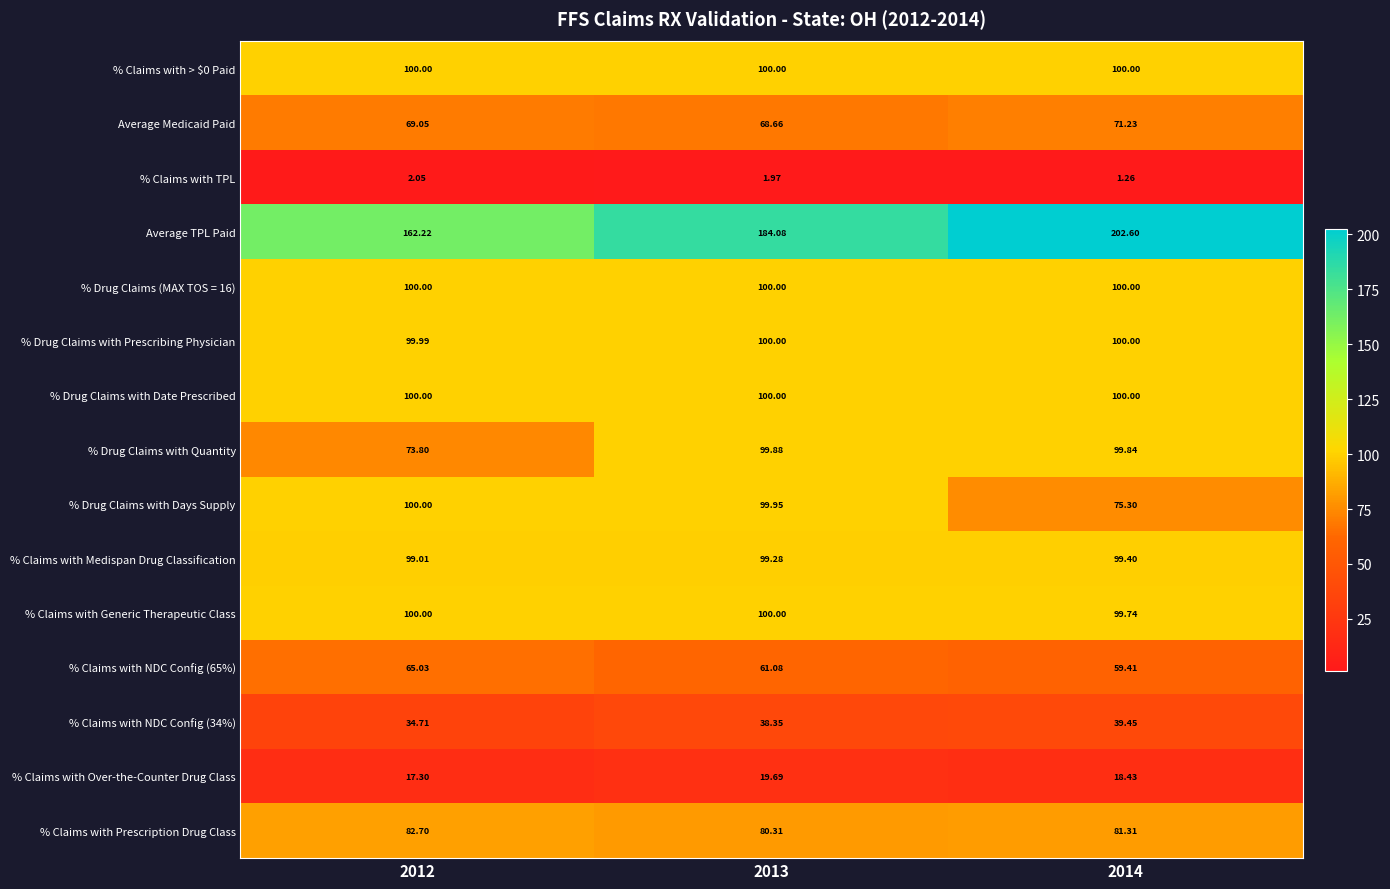

Which series has the widest spread of values?

Average TPL Paid